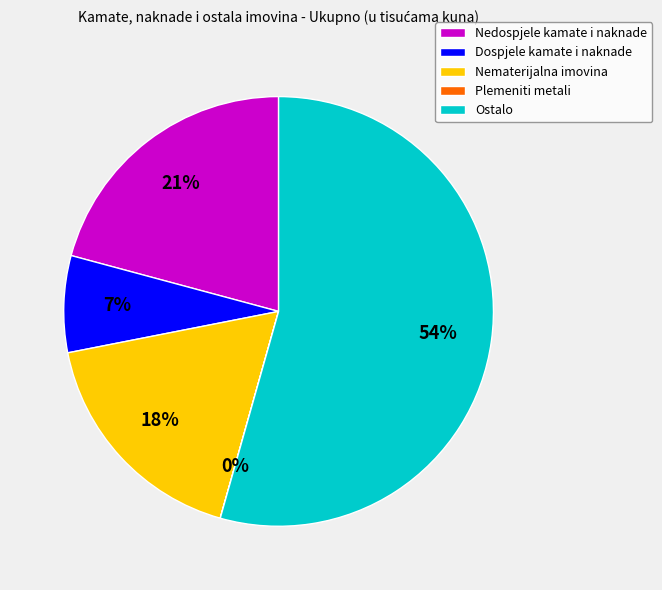

To the nearest percent, what is the average slice percentage?

20%